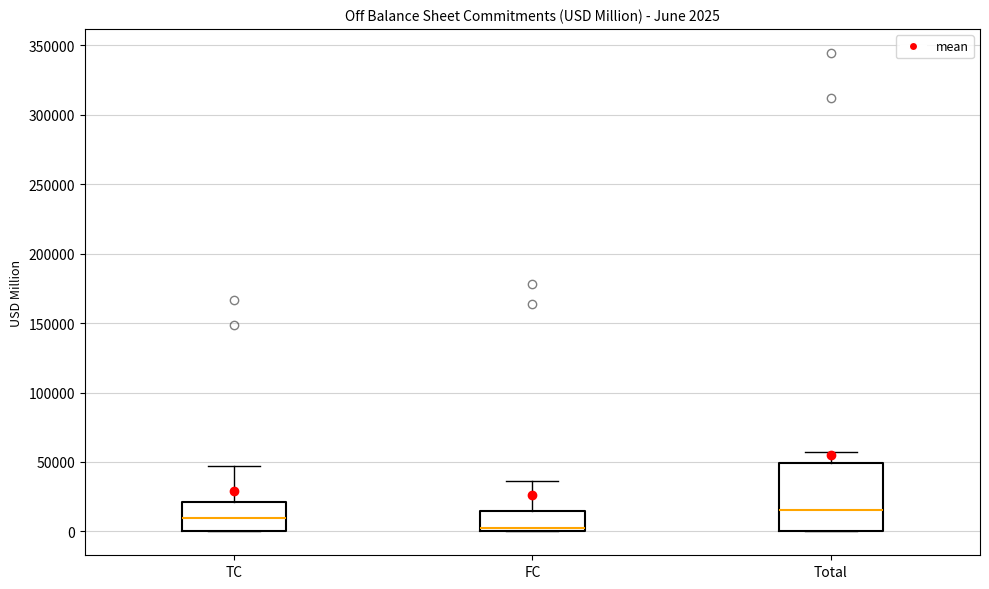

Which box is the tallest, from its lower edge to its upper edge?

Total